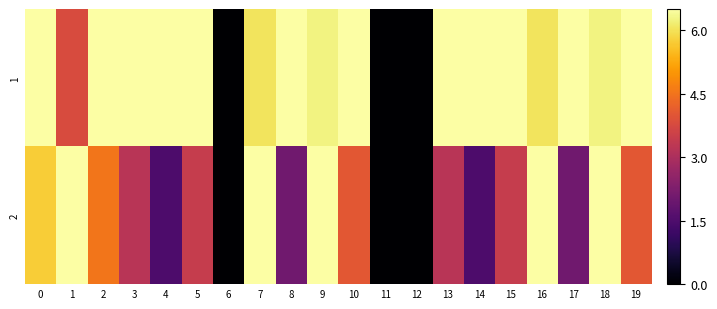

At which category is the sum across all series the highest?

9